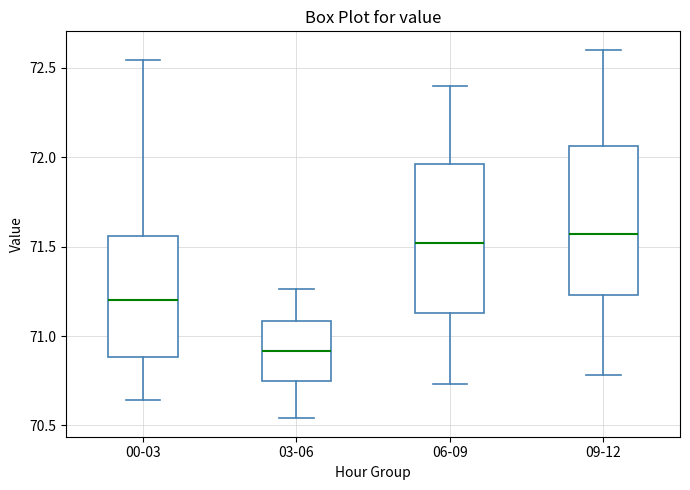

Reading left to right, transcribe this box plot: for each box, give where its median line is, the range the box spans, and where its two whiskers end, as read against the y-axis. The values are not printed on the chart, so give them approximately, as read against the axis.

00-03: median 71.20, box 70.90 to 71.55, whiskers 70.65 to 72.55
03-06: median 70.90, box 70.75 to 71.10, whiskers 70.55 to 71.25
06-09: median 71.50, box 71.15 to 71.95, whiskers 70.75 to 72.40
09-12: median 71.55, box 71.25 to 72.05, whiskers 70.80 to 72.60